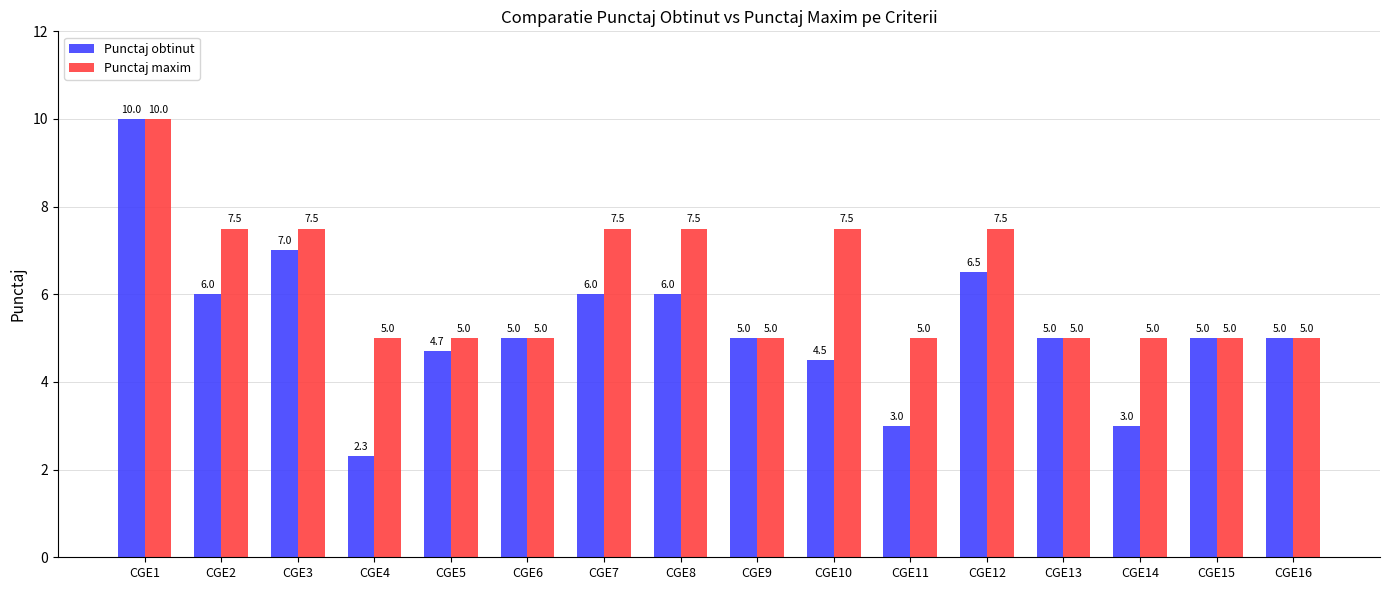

Reading right to left, transcribe all the data shown in this chart.

Punctaj obtinut: 5.0	5.0	3.0	5.0	6.5	3.0	4.5	5.0	6.0	6.0	5.0	4.7	2.3	7.0	6.0	10.0
Punctaj maxim: 5.0	5.0	5.0	5.0	7.5	5.0	7.5	5.0	7.5	7.5	5.0	5.0	5.0	7.5	7.5	10.0